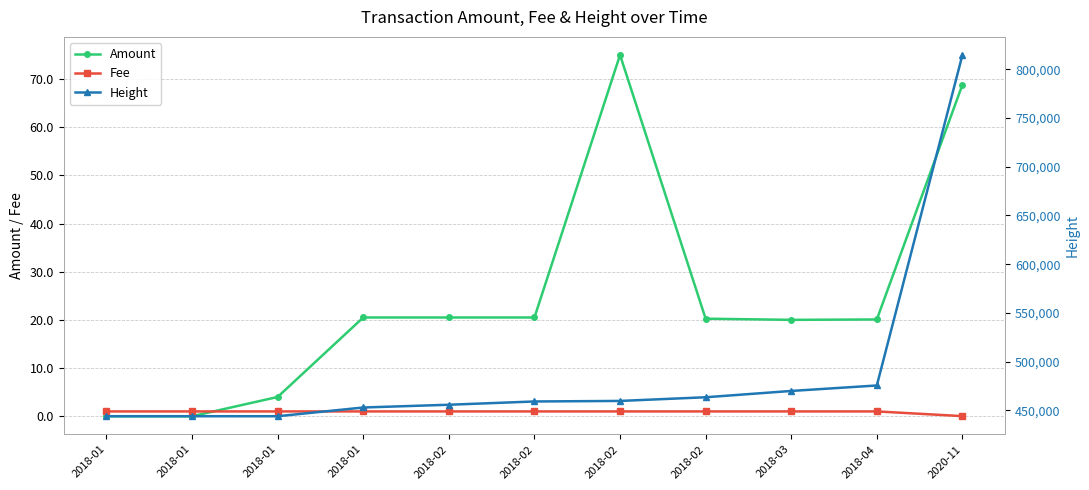

How many series are shown in this chart?

3